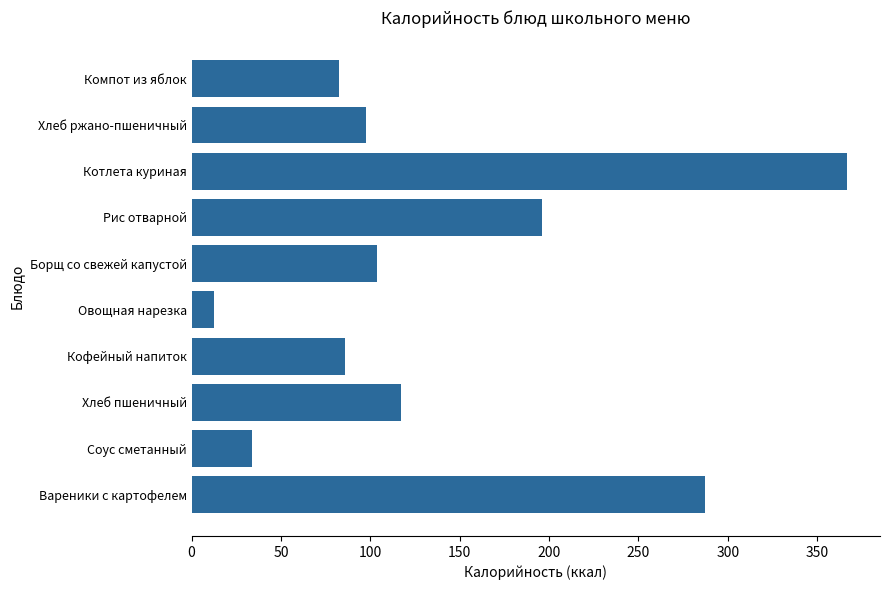

At which label is the value closest to 189?

Рис отварной